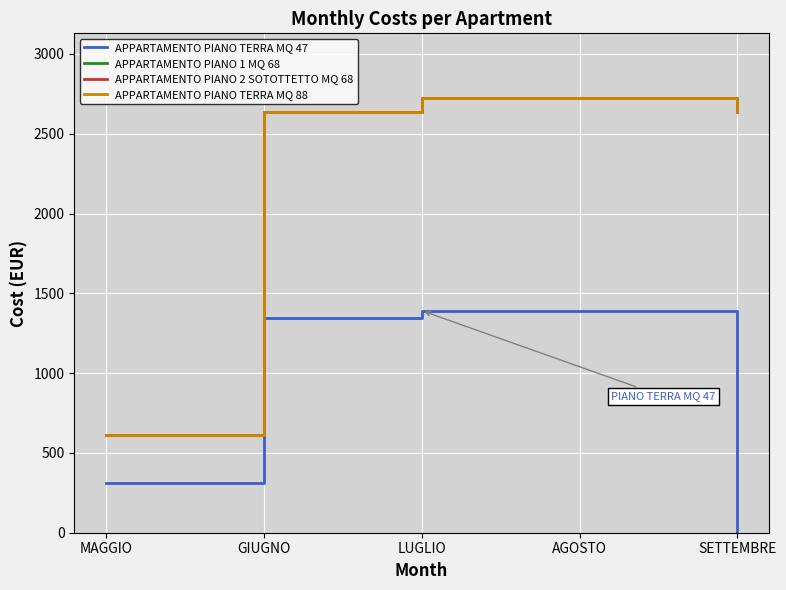

How many values in the APPARTAMENTO PIANO 1 MQ 68 series are below 2633?

1